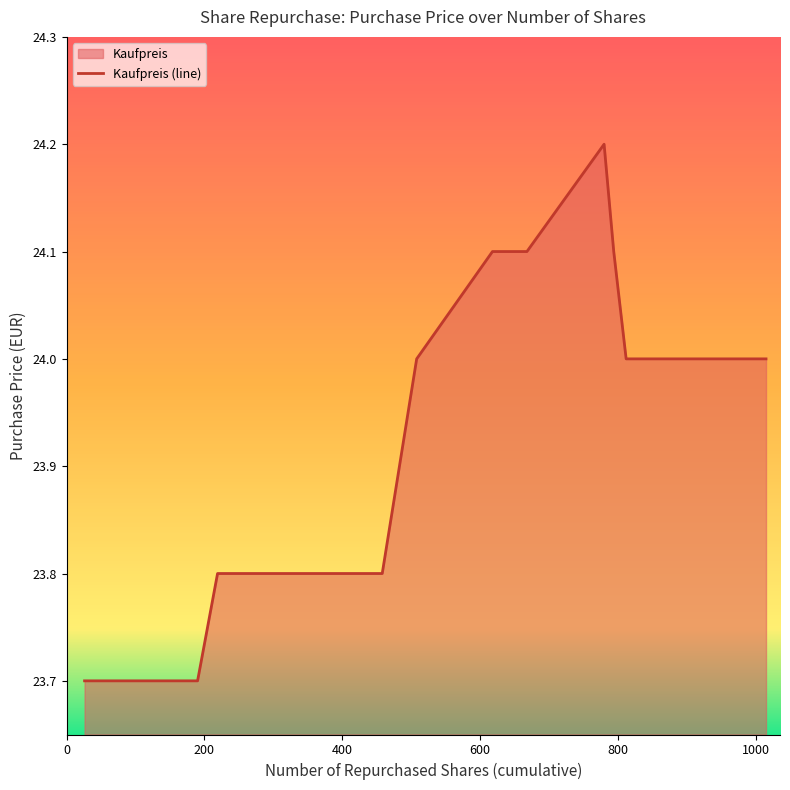

What is the difference between the maximum and minimum values?

0.5